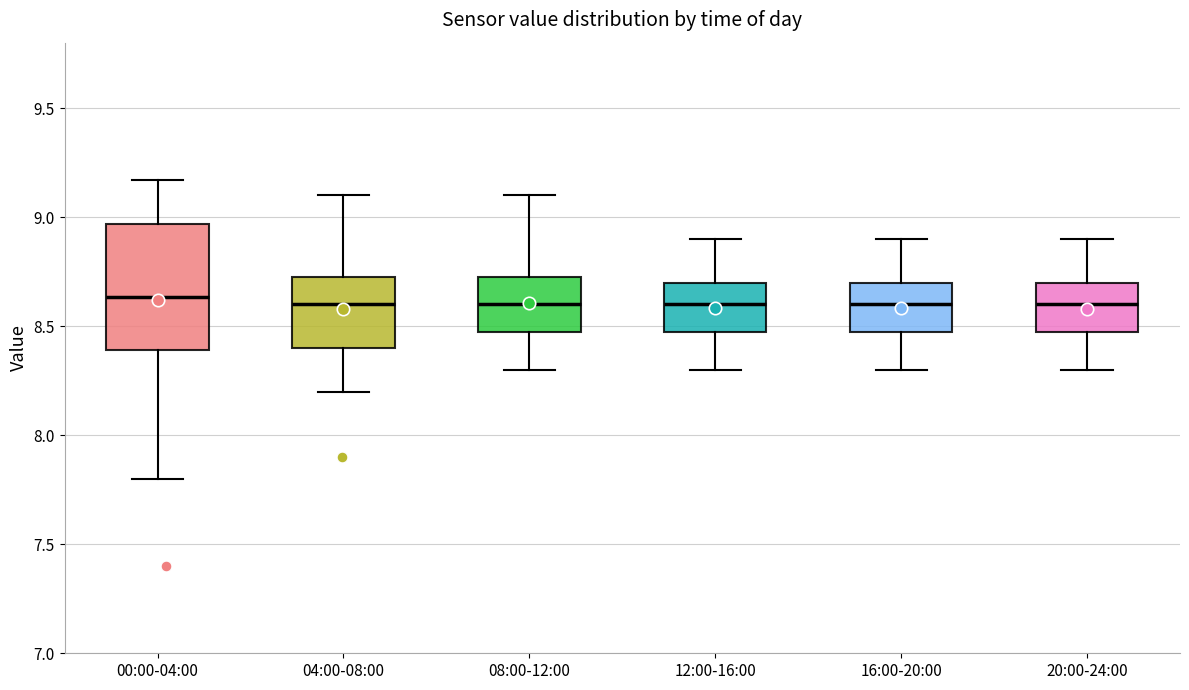

Reading left to right, transcribe this box plot: for each box, give where its median line is, the range the box spans, and where its two whiskers end, as read against the y-axis. The values are not printed on the chart, so give them approximately, as read against the axis.

00:00-04:00: median 8.65, box 8.40 to 8.95, whiskers 7.80 to 9.15
04:00-08:00: median 8.60, box 8.40 to 8.75, whiskers 8.20 to 9.10
08:00-12:00: median 8.60, box 8.50 to 8.75, whiskers 8.30 to 9.10
12:00-16:00: median 8.60, box 8.50 to 8.70, whiskers 8.30 to 8.90
16:00-20:00: median 8.60, box 8.50 to 8.70, whiskers 8.30 to 8.90
20:00-24:00: median 8.60, box 8.50 to 8.70, whiskers 8.30 to 8.90